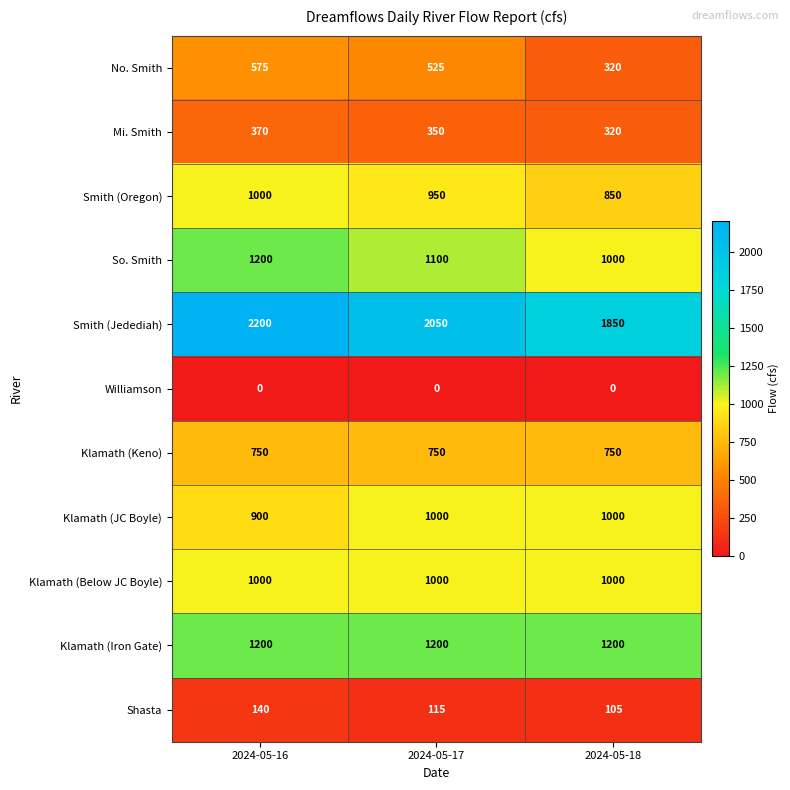

What is the difference between the second highest and minimum values in the Shasta series?

10